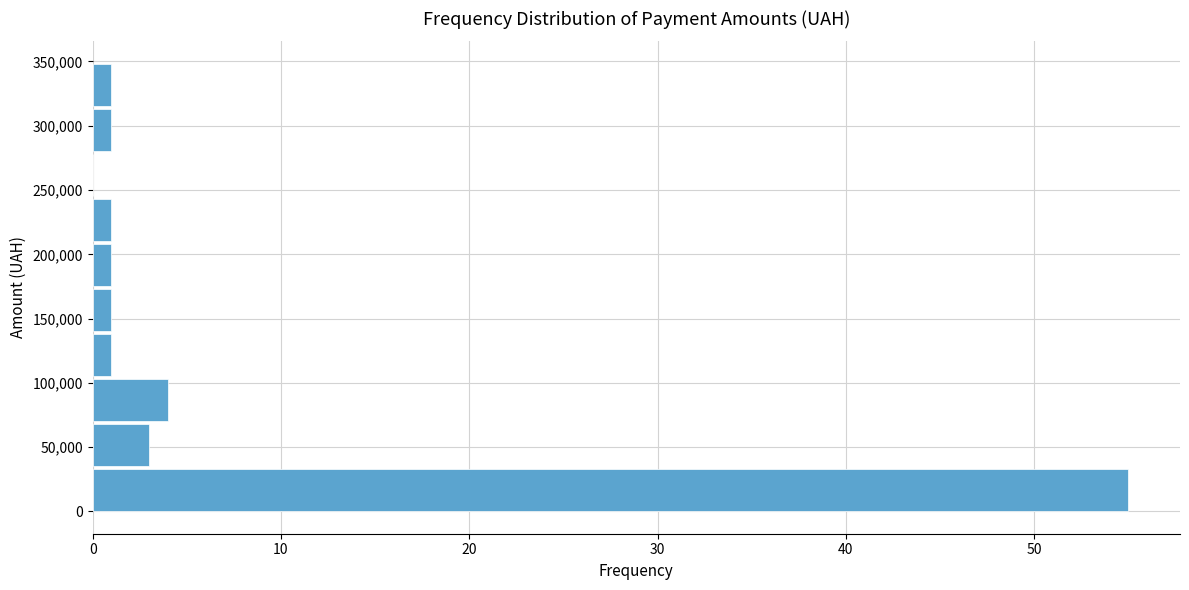

Reading bottom to top, transcribe this chart: for each bar, give the range it covers on the y-axis and its length. Neither the bar edges nor the lengths are printed on the chart, so give them approximately, as read against the axes.

0 to 35000: 55
35000 to 70000: 3
70000 to 105000: 4
105000 to 140000: 1
140000 to 175000: 1
175000 to 210000: 1
210000 to 245000: 1
245000 to 280000: 0
280000 to 315000: 1
315000 to 350000: 1